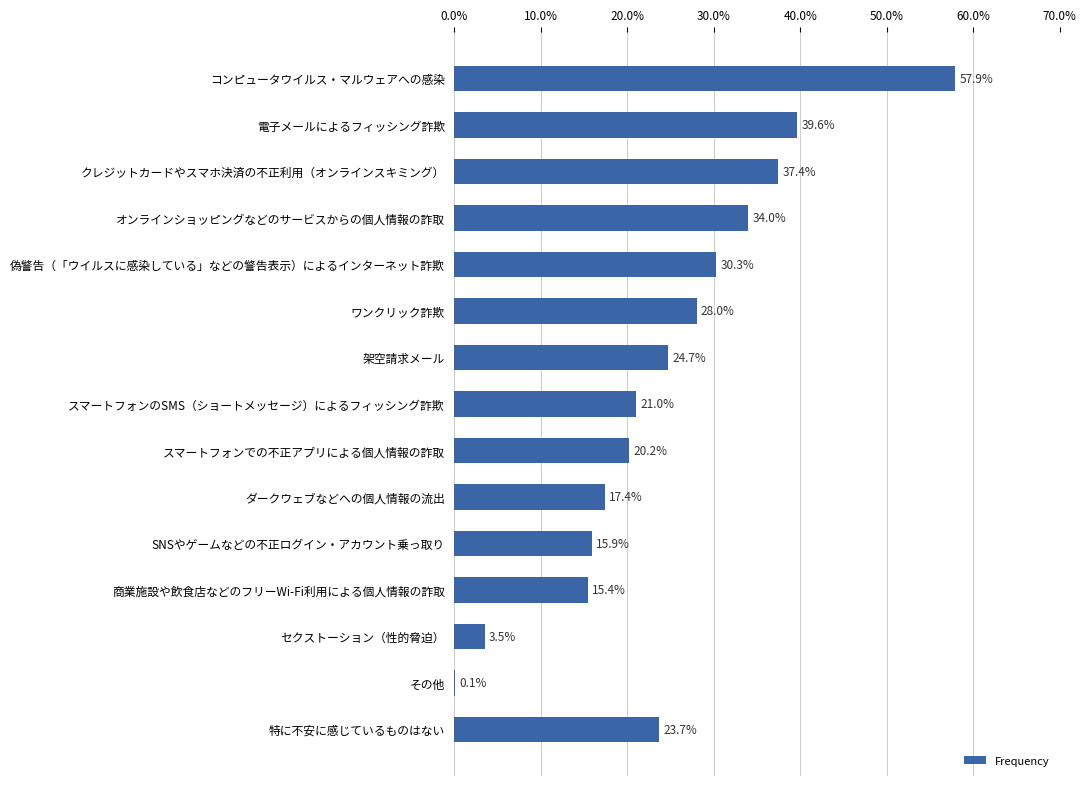

Count the number of data series in this chart.

1